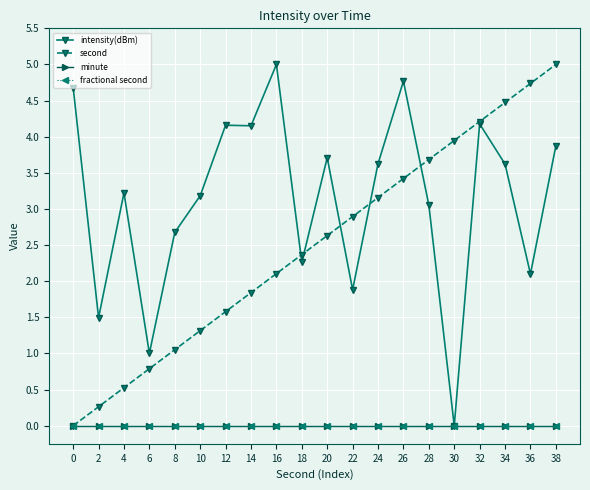

The value of intensity(dBm) at 34 is 3.6. True or false?

True